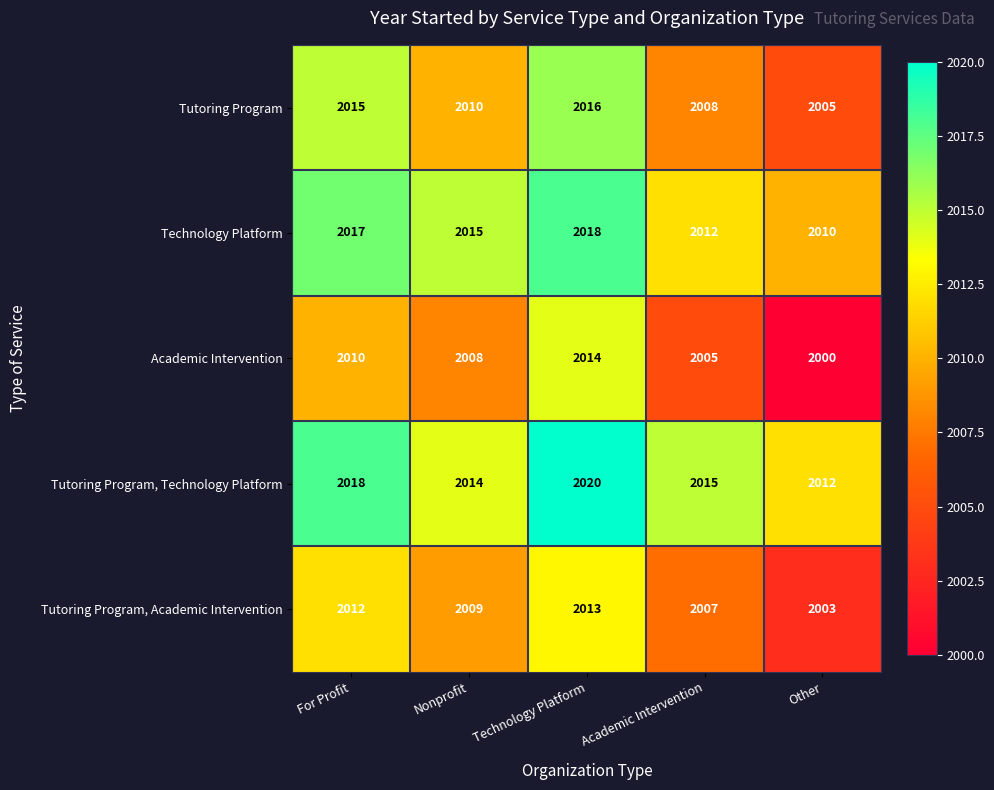

Rank the series at Other from lowest to highest value.

Academic Intervention, Tutoring Program, Academic Intervention, Tutoring Program, Technology Platform, Tutoring Program, Technology Platform